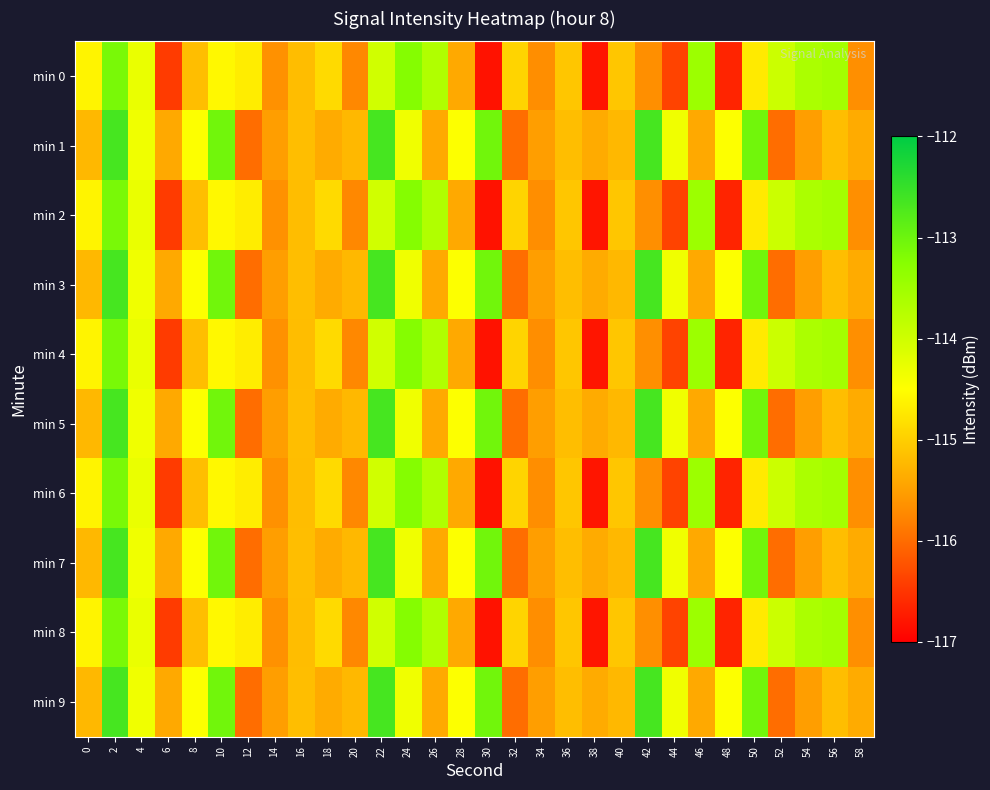

What is the spread (max minus min) of values at 6?

1.1